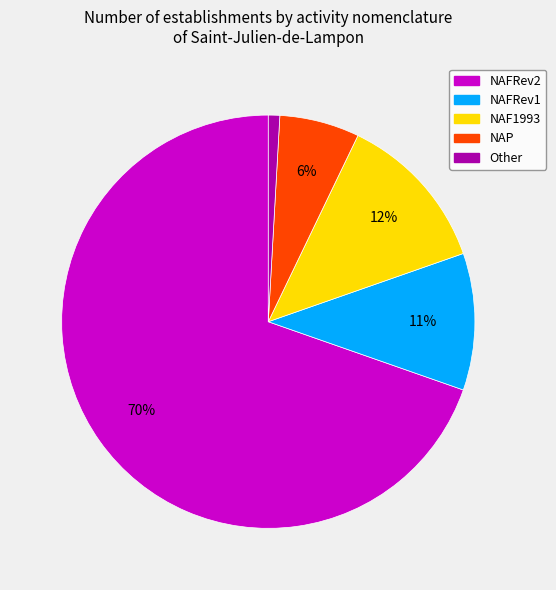

Rank the categories by value from highest to lowest.

NAFRev2, NAF1993, NAFRev1, NAP, Other